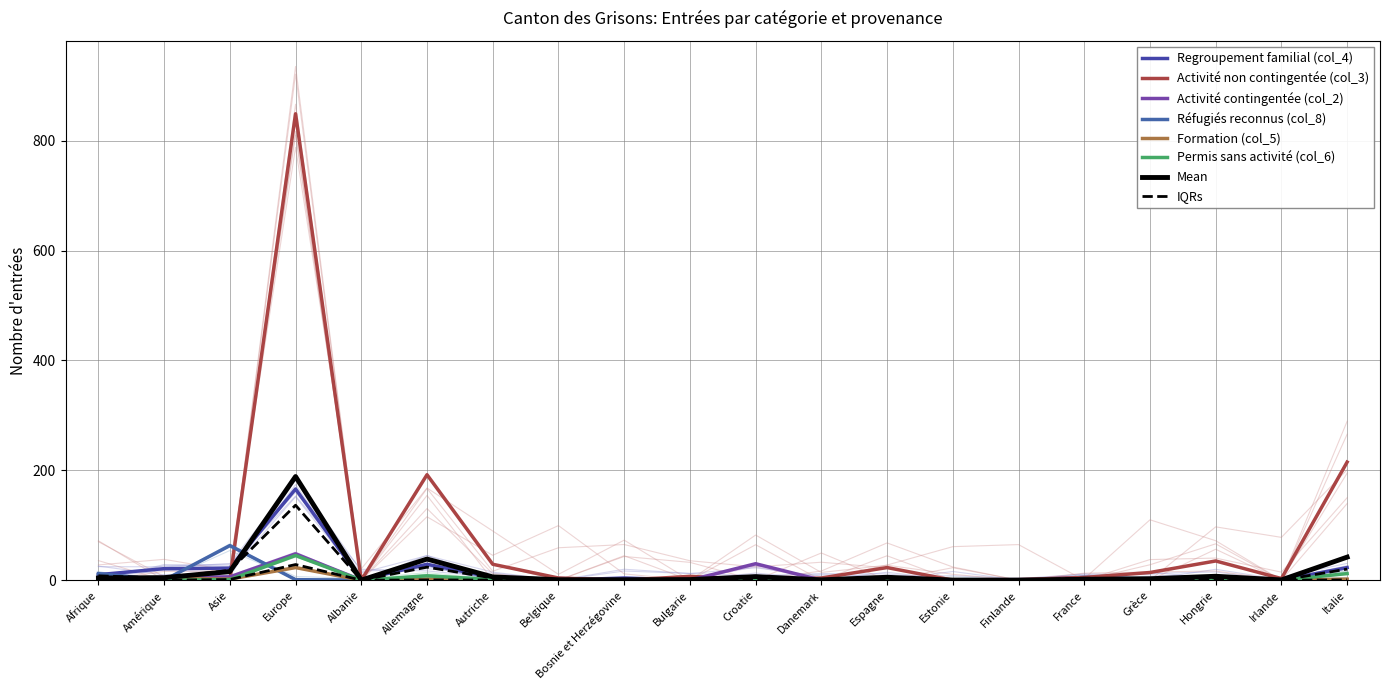

Which has a higher value, Estonie or Asie?

Asie